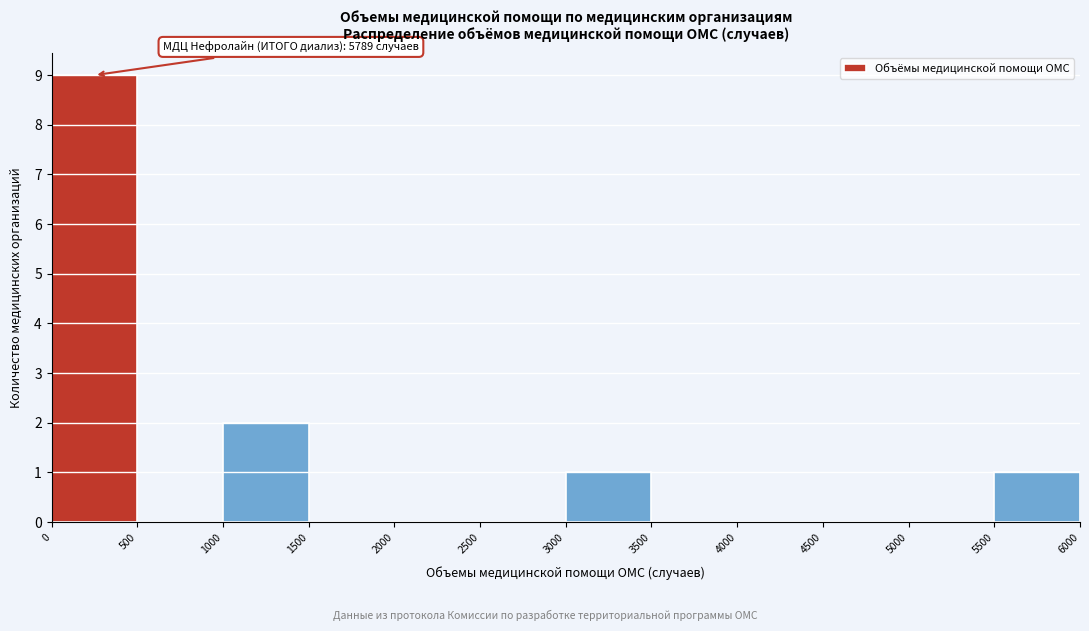

Which range on the x-axis has the tallest bar?

0 to 500